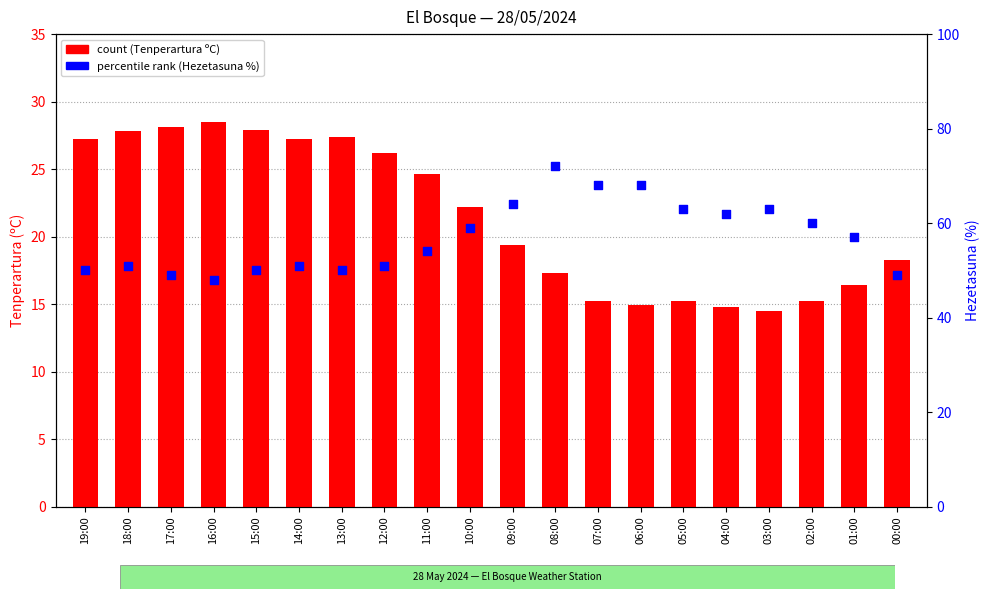

What are all the series names shown in the legend?

count, percentile rank within the sample